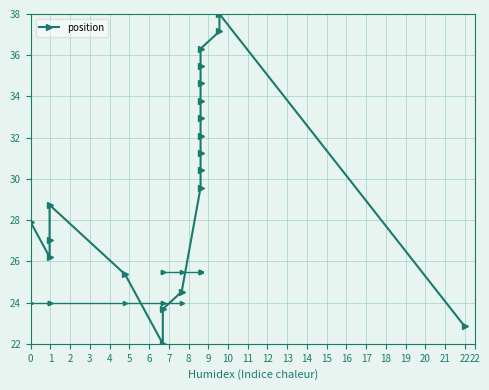

At which category does the chart reach its minimum across all series?

5